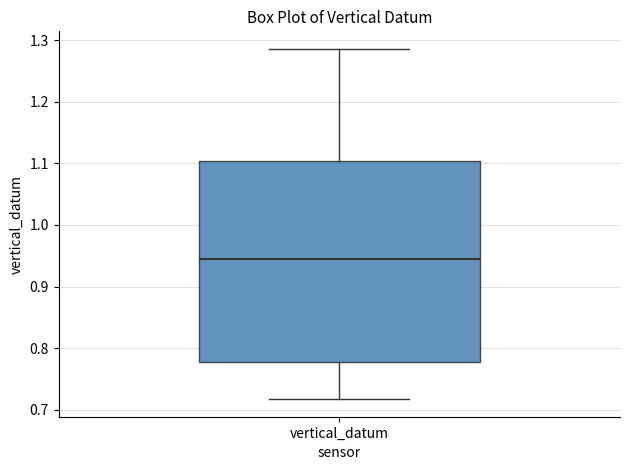

Read this box plot against the y-axis: the position of the median line, the range covered by the box, and the ends of both whiskers. The values are not printed on the chart, so give them approximately, as read against the axis.

median 0.95, box 0.78 to 1.10, whiskers 0.72 to 1.29